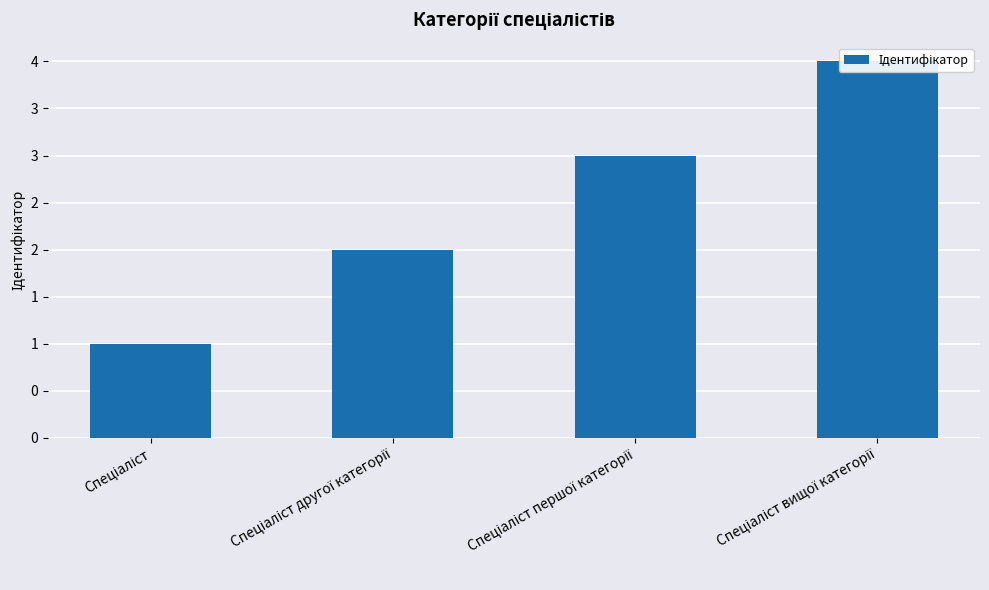

What is the label of the 1st bar from the left?

Спеціаліст